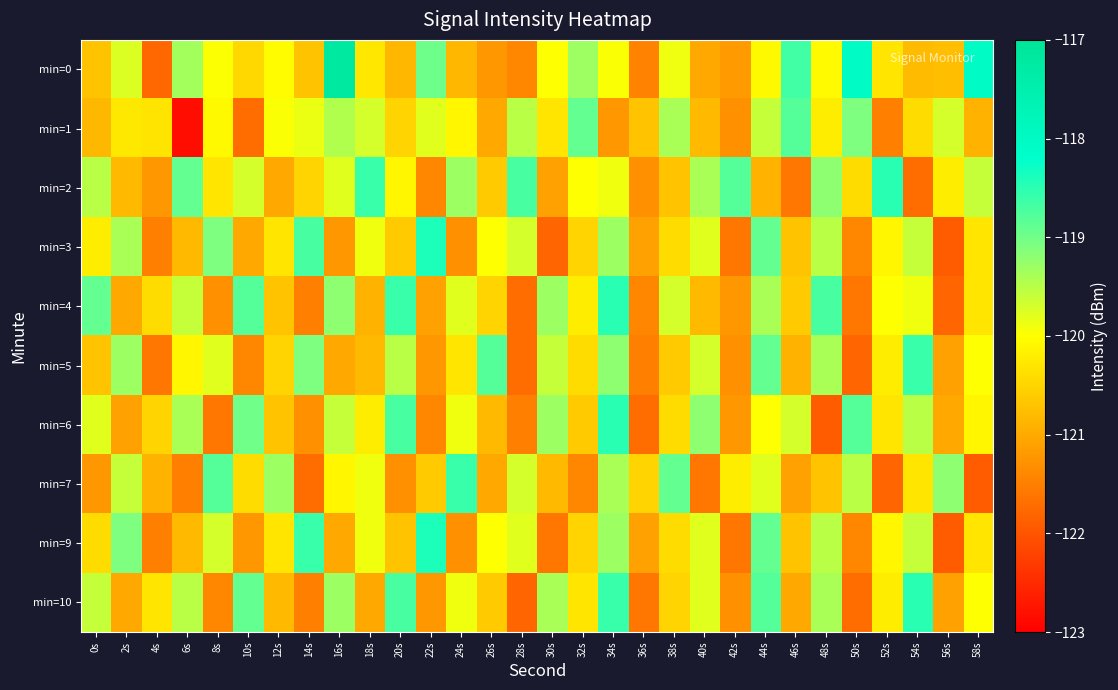

Reading right to left, what are all the values shown in this chart?

min=0: 58s=-118.0	56s=-120.7	54s=-120.8	52s=-120.3	50s=-118.0	48s=-120.1	46s=-118.7	44s=-120.1	42s=-121.2	40s=-121.0	38s=-119.9	36s=-121.4	34s=-120.0	32s=-119.3	30s=-120.0	28s=-121.4	26s=-121.2	24s=-120.8	22s=-119.0	20s=-120.8	18s=-120.3	16s=-117.2	14s=-120.7	12s=-120.0	10s=-120.5	8s=-120.0	6s=-119.3	4s=-121.8	2s=-119.7	0s=-120.7
min=1: 58s=-120.9	56s=-119.7	54s=-120.4	52s=-121.5	50s=-119.1	48s=-120.2	46s=-118.8	44s=-119.6	42s=-121.3	40s=-120.8	38s=-119.4	36s=-120.7	34s=-121.2	32s=-118.9	30s=-120.3	28s=-119.5	26s=-121.0	24s=-120.1	22s=-119.8	20s=-120.5	18s=-119.7	16s=-119.5	14s=-119.9	12s=-120.0	10s=-121.7	8s=-120.1	6s=-122.8	4s=-120.3	2s=-120.3	0s=-120.8
min=2: 58s=-119.6	56s=-120.2	54s=-121.7	52s=-118.5	50s=-120.4	48s=-119.2	46s=-121.6	44s=-120.9	42s=-118.8	40s=-119.4	38s=-120.7	36s=-121.3	34s=-119.9	32s=-120.0	30s=-121.1	28s=-118.7	26s=-120.6	24s=-119.3	22s=-121.4	20s=-120.1	18s=-118.6	16s=-119.8	14s=-120.5	12s=-121.0	10s=-119.7	8s=-120.3	6s=-118.9	4s=-121.2	2s=-120.8	0s=-119.5
min=3: 58s=-120.3	56s=-121.9	54s=-119.6	52s=-120.1	50s=-121.4	48s=-119.5	46s=-120.7	44s=-118.9	42s=-121.6	40s=-119.8	38s=-120.4	36s=-121.1	34s=-119.3	32s=-120.5	30s=-121.8	28s=-119.7	26s=-120.0	24s=-121.3	22s=-118.4	20s=-120.6	18s=-119.9	16s=-121.2	14s=-118.7	12s=-120.3	10s=-121.0	8s=-119.1	6s=-120.8	4s=-121.5	2s=-119.4	0s=-120.2
min=4: 58s=-120.3	56s=-121.8	54s=-119.9	52s=-120.0	50s=-121.6	48s=-118.7	46s=-120.6	44s=-119.4	42s=-121.2	40s=-120.8	38s=-119.7	36s=-121.4	34s=-118.5	32s=-120.2	30s=-119.3	28s=-121.7	26s=-120.5	24s=-119.8	22s=-121.1	20s=-118.6	18s=-120.9	16s=-119.2	14s=-121.5	12s=-120.7	10s=-118.8	8s=-121.3	6s=-119.6	4s=-120.4	2s=-121.0	0s=-118.9
min=5: 58s=-120.0	56s=-121.1	54s=-118.6	52s=-120.2	50s=-121.8	48s=-119.4	46s=-120.9	44s=-118.9	42s=-121.3	40s=-119.7	38s=-120.6	36s=-121.5	34s=-119.2	32s=-120.4	30s=-119.6	28s=-121.7	26s=-118.8	24s=-120.3	22s=-121.2	20s=-119.5	18s=-120.8	16s=-121.0	14s=-119.1	12s=-120.5	10s=-121.4	8s=-119.8	6s=-120.1	4s=-121.6	2s=-119.3	0s=-120.7
min=6: 58s=-120.1	56s=-121.0	54s=-119.5	52s=-120.3	50s=-118.8	48s=-121.9	46s=-119.7	44s=-120.0	42s=-121.2	40s=-119.2	38s=-120.4	36s=-121.7	34s=-118.5	32s=-120.6	30s=-119.3	28s=-121.5	26s=-120.8	24s=-119.9	22s=-121.4	20s=-118.7	18s=-120.2	16s=-119.6	14s=-121.3	12s=-120.7	10s=-119.0	8s=-121.6	6s=-119.4	4s=-120.5	2s=-121.1	0s=-119.8
min=7: 58s=-121.9	56s=-119.2	54s=-120.3	52s=-121.8	50s=-119.5	48s=-120.7	46s=-121.1	44s=-119.8	42s=-120.2	40s=-121.6	38s=-118.9	36s=-120.5	34s=-119.4	32s=-121.4	30s=-120.8	28s=-119.7	26s=-121.0	24s=-118.6	22s=-120.6	20s=-121.3	18s=-119.9	16s=-120.1	14s=-121.7	12s=-119.3	10s=-120.4	8s=-118.8	6s=-121.5	4s=-120.9	2s=-119.6	0s=-121.2
min=9: 58s=-120.3	56s=-121.9	54s=-119.6	52s=-120.1	50s=-121.4	48s=-119.5	46s=-120.7	44s=-118.9	42s=-121.6	40s=-119.8	38s=-120.4	36s=-121.1	34s=-119.3	32s=-120.5	30s=-121.6	28s=-119.8	26s=-120.0	24s=-121.3	22s=-118.4	20s=-120.7	18s=-119.9	16s=-121.0	14s=-118.6	12s=-120.3	10s=-121.2	8s=-119.7	6s=-120.8	4s=-121.5	2s=-119.1	0s=-120.4
min=10: 58s=-120.0	56s=-121.1	54s=-118.5	52s=-120.2	50s=-121.7	48s=-119.4	46s=-121.0	44s=-118.8	42s=-121.3	40s=-119.8	38s=-120.5	36s=-121.6	34s=-118.6	32s=-120.3	30s=-119.4	28s=-121.8	26s=-120.6	24s=-119.9	22s=-121.2	20s=-118.7	18s=-121.0	16s=-119.3	14s=-121.5	12s=-120.8	10s=-118.9	8s=-121.4	6s=-119.5	4s=-120.3	2s=-121.0	0s=-119.6